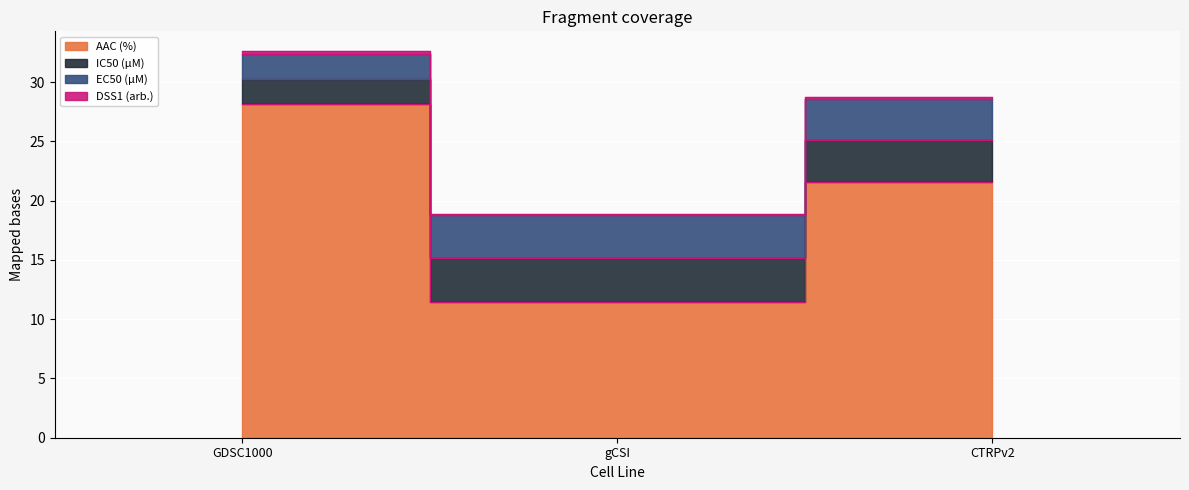

Where is AAC (%) nearest to the value 19?

CTRPv2